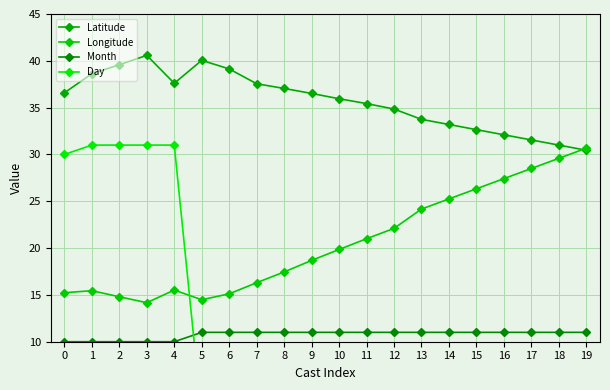

What are all the series names shown in the legend?

Latitude, Longitude, Month, Day